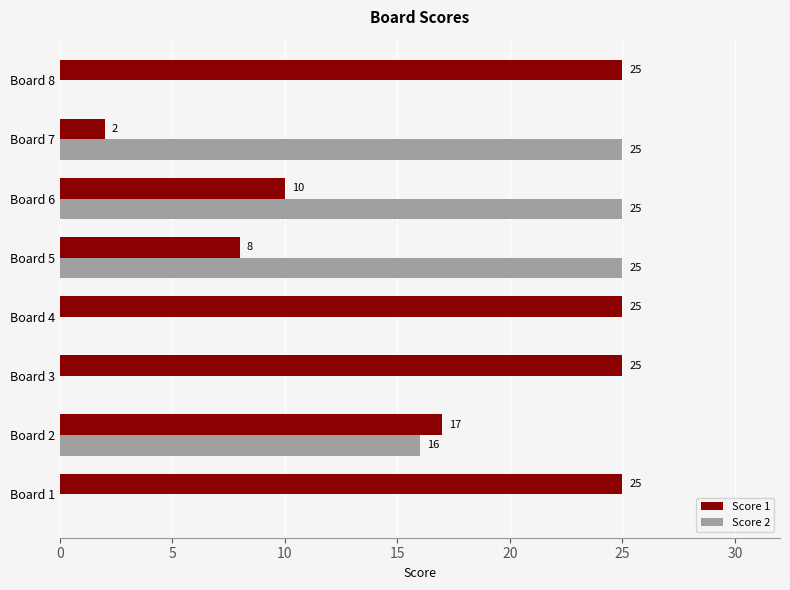

Count the number of data series in this chart.

2